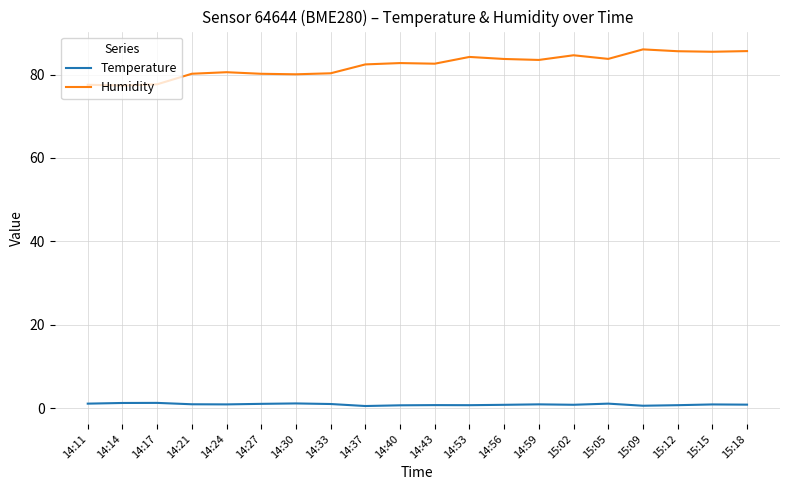

At how many categories does at least one series exceed 6?

20